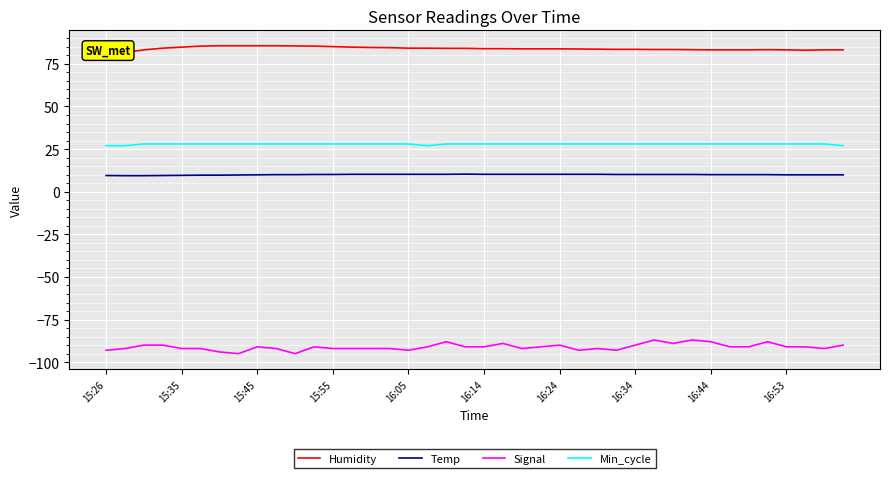

What position from the right is 11?

29